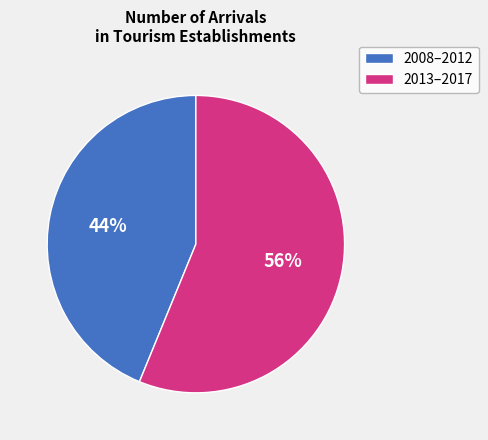

True or false: 2008–2012 accounts for 44% of the total.

True